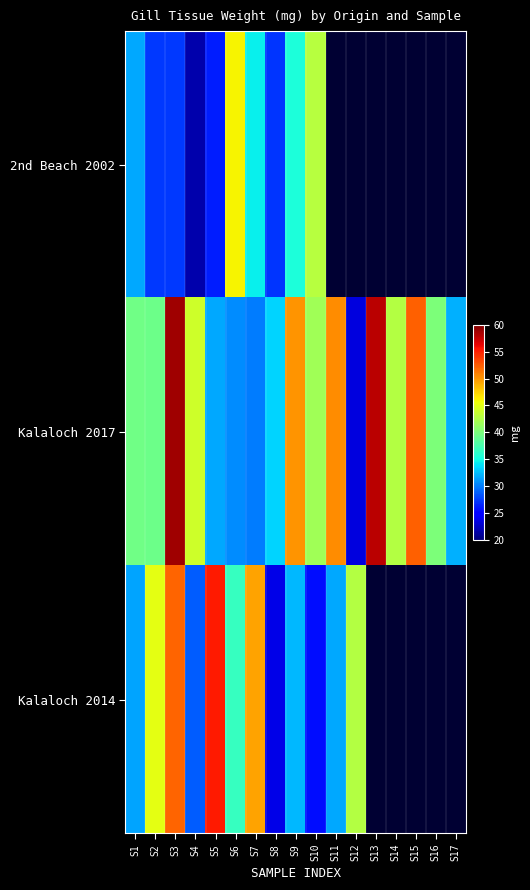

At which category is the sum across all series the highest?

S3